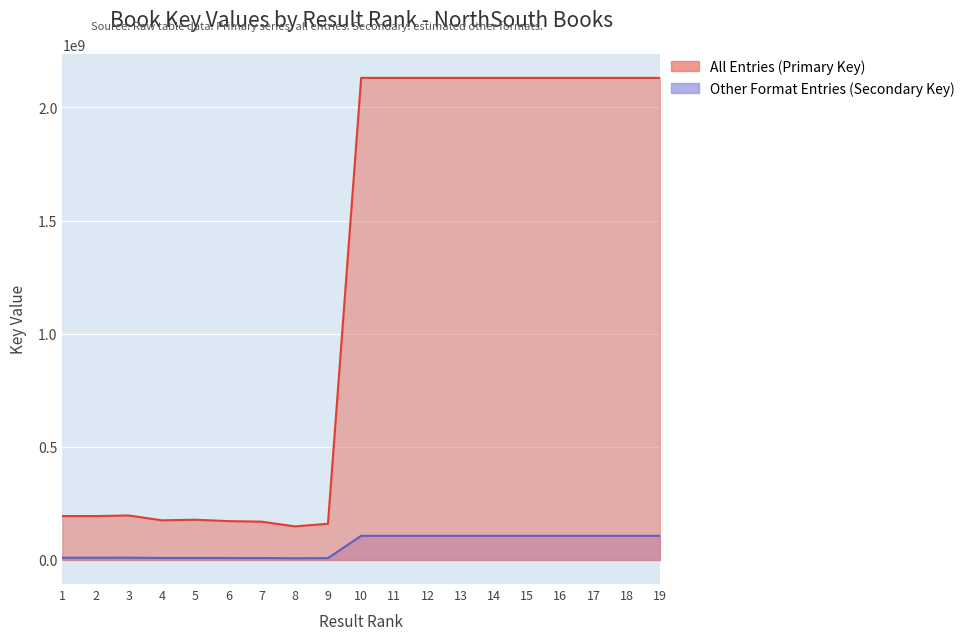

What is the maximum value shown in the chart?

2130407808